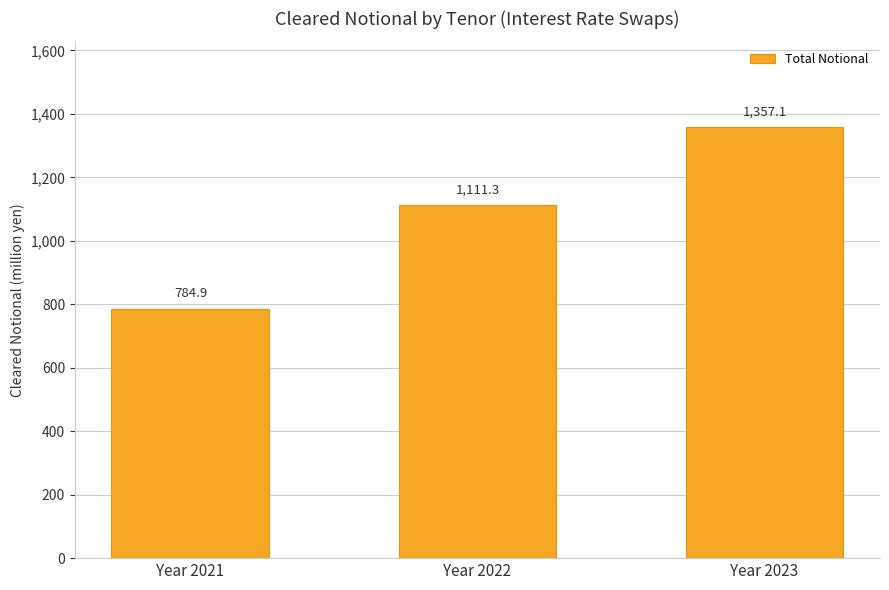

What is the average value?

1084.4